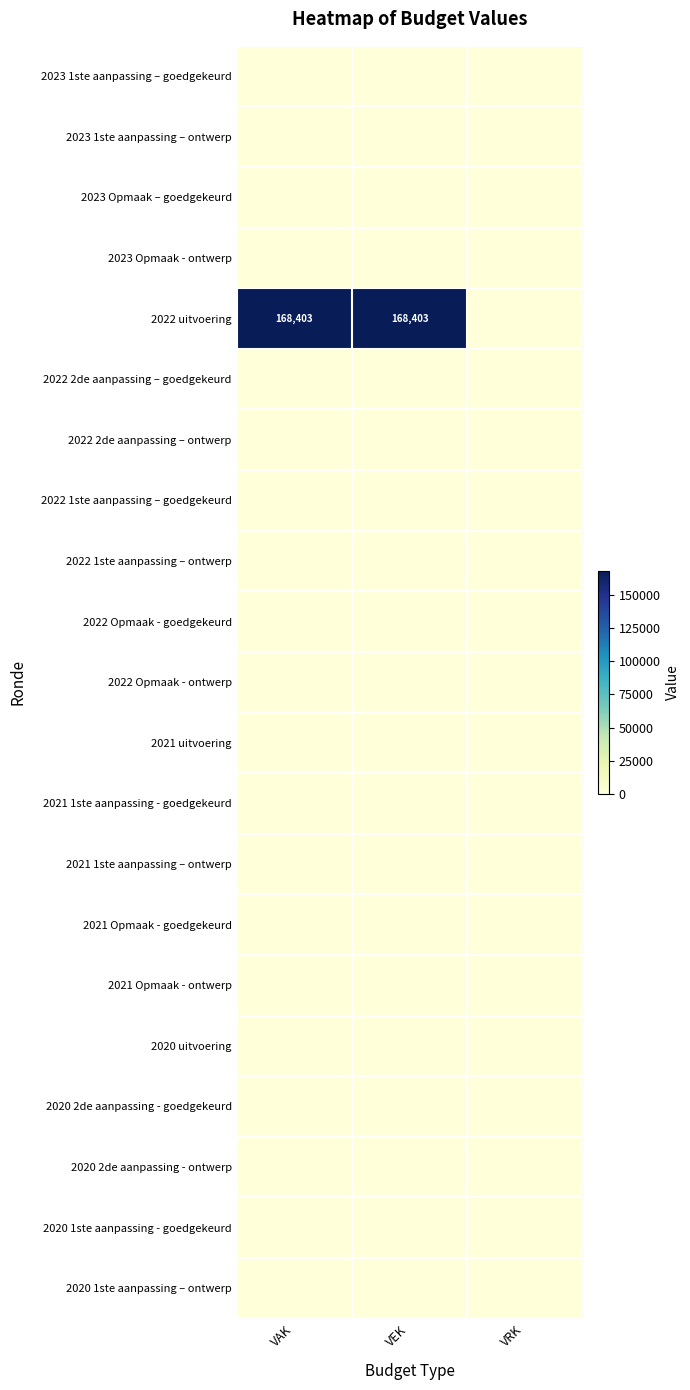

Between VEK and VRK, which is larger?

VEK